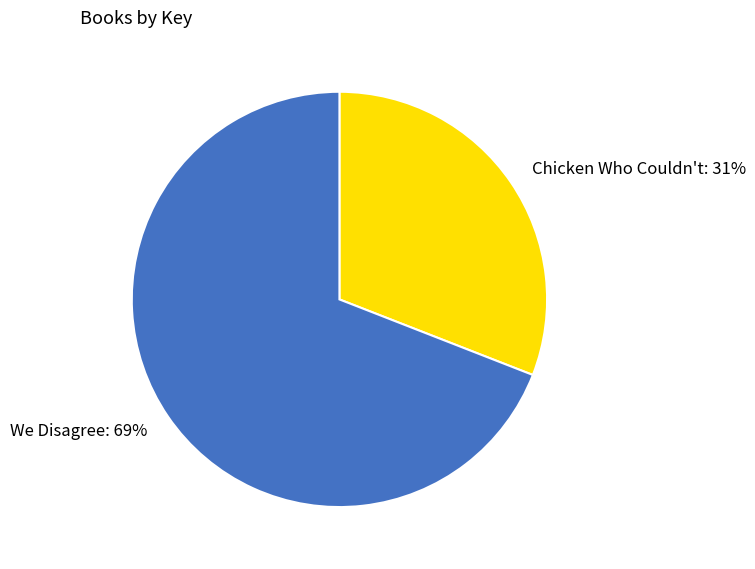

Combined, do Chicken Who Couldn't and We Disagree account for over 50%?

Yes